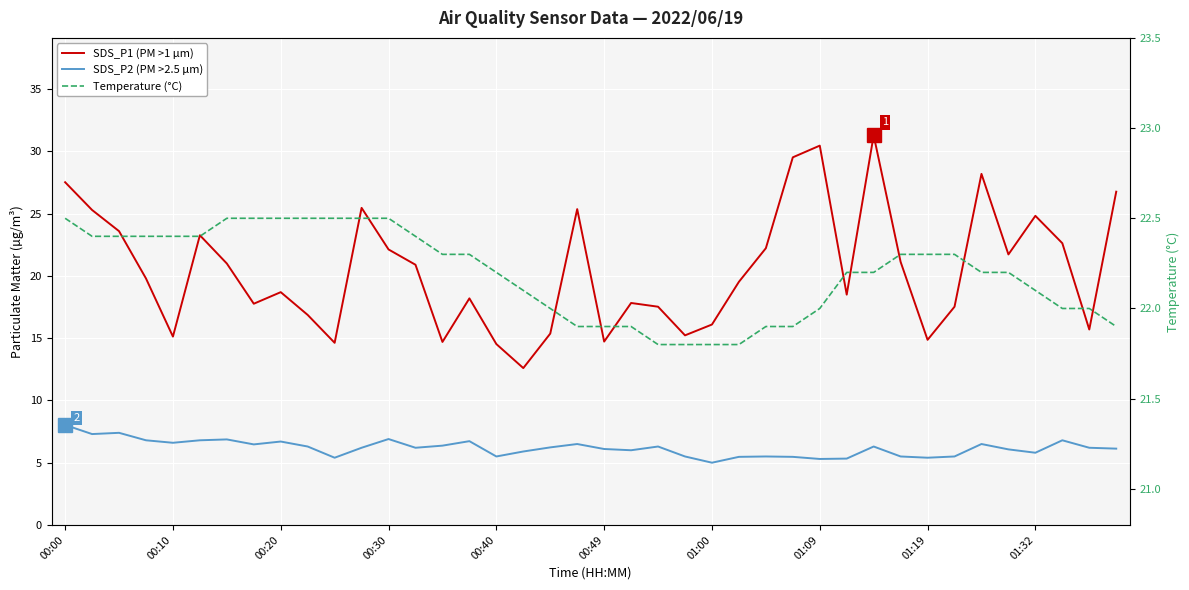

What is the average value of the SDS_P1 (PM >1 µm) series?

20.5